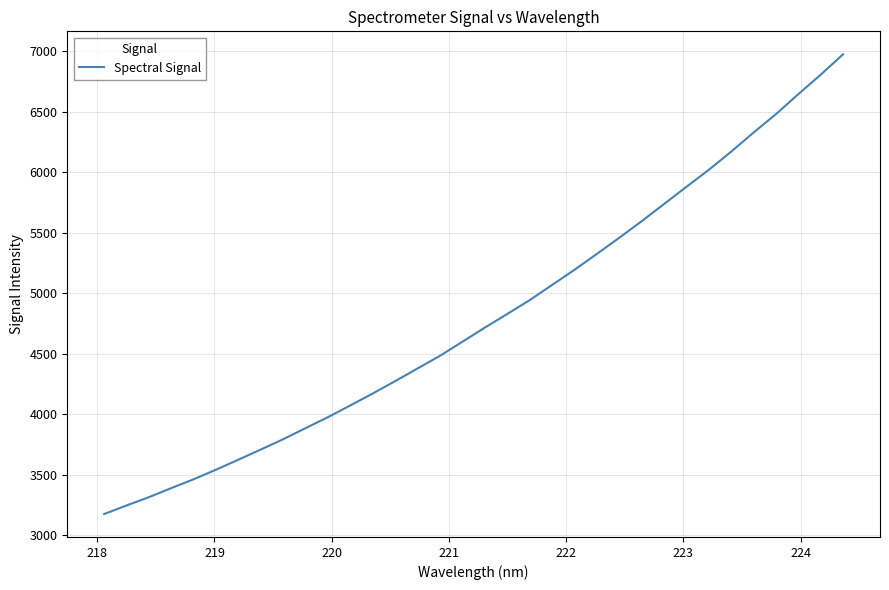

What is the minimum value shown in the chart?

3176.4